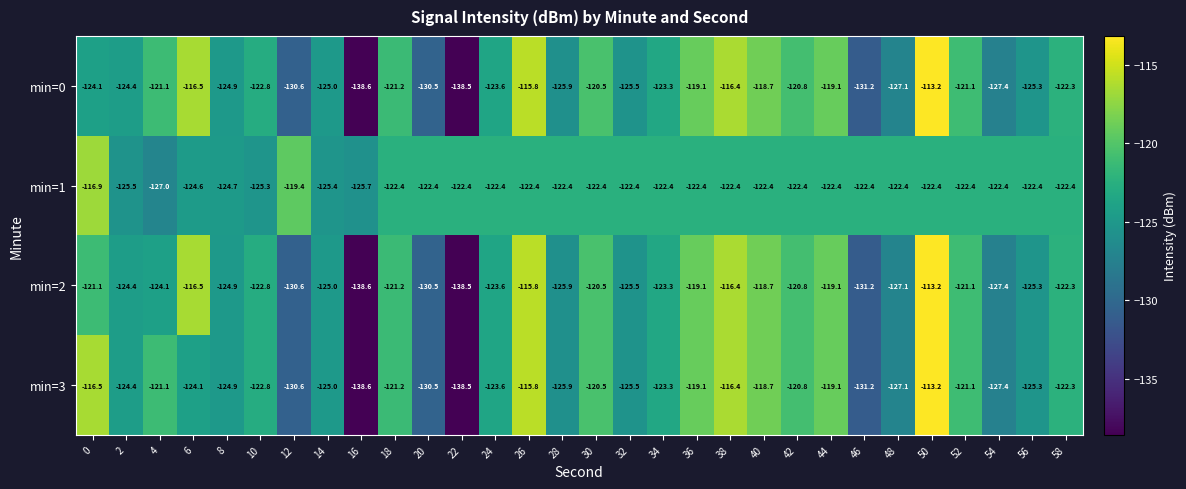

True or false: min=0 has a value of -63.4 at 40.

False